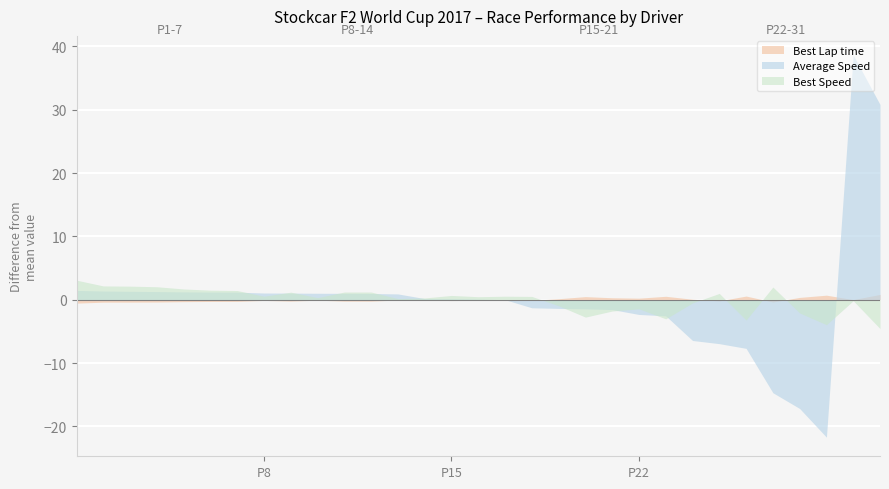

True or false: Average Speed and Best Speed intersect in this chart.

True